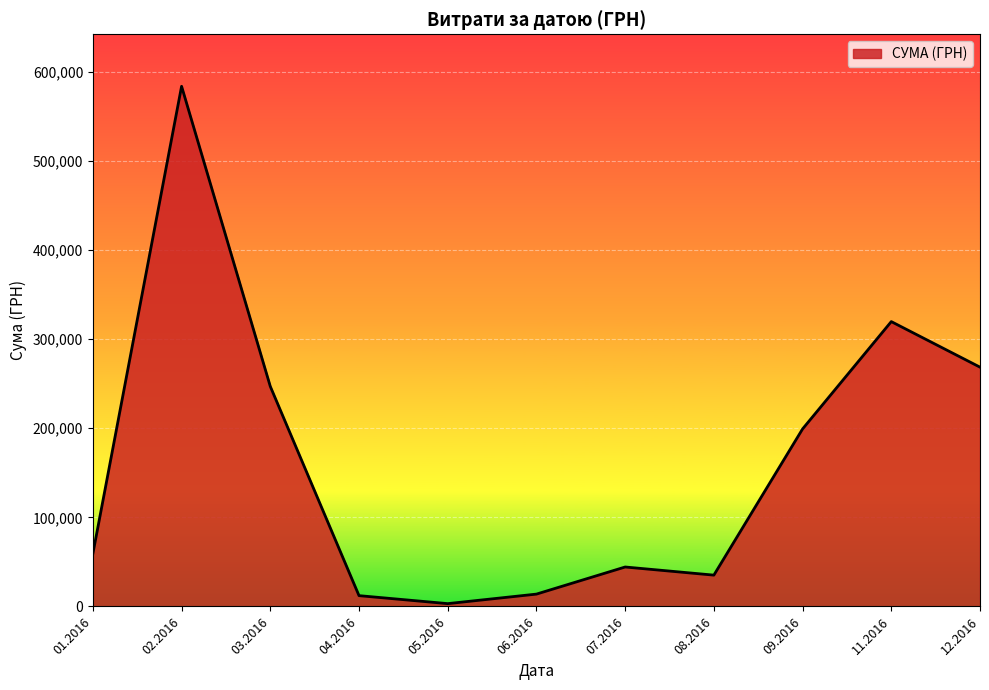

What is the difference between the values at 02.2016 and 06.2016?

569714.8